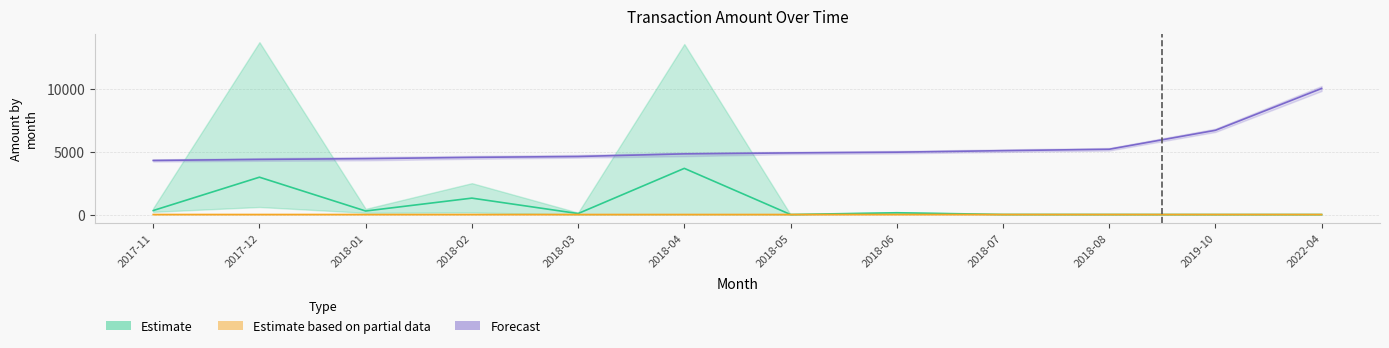

True or false: Amount_high and Amount_mean intersect in this chart.

False